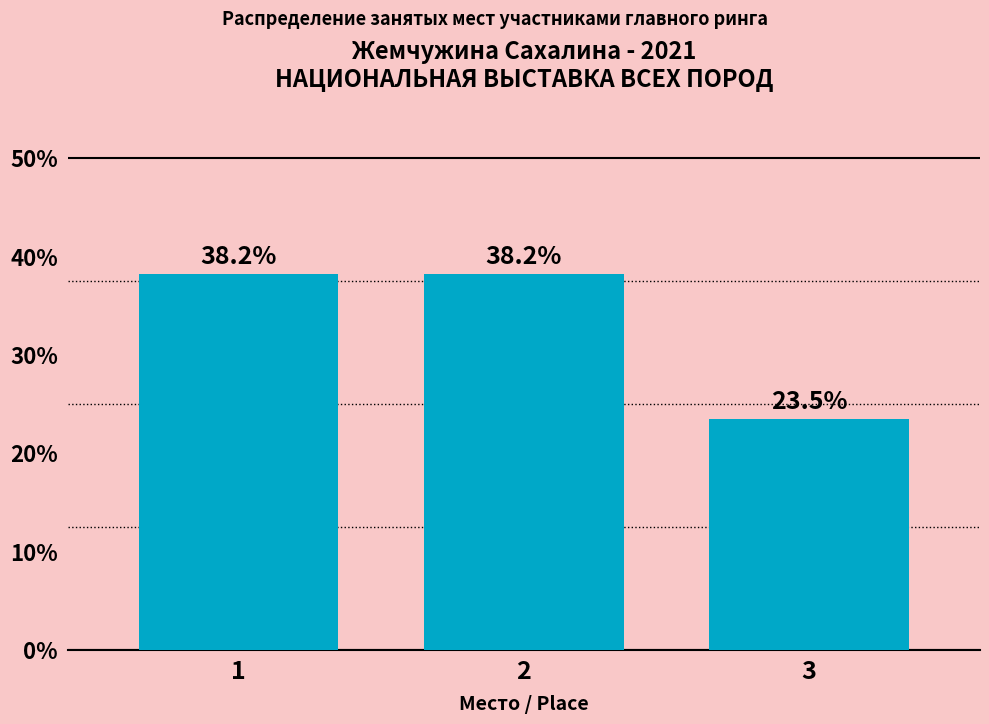

Reading right to left, list all the values displayed in this chart.

23.5	38.2	38.2